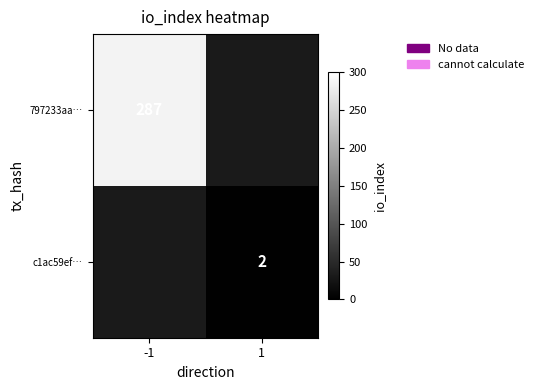

The value of c1ac59ef… at 1 is 3. True or false?

False